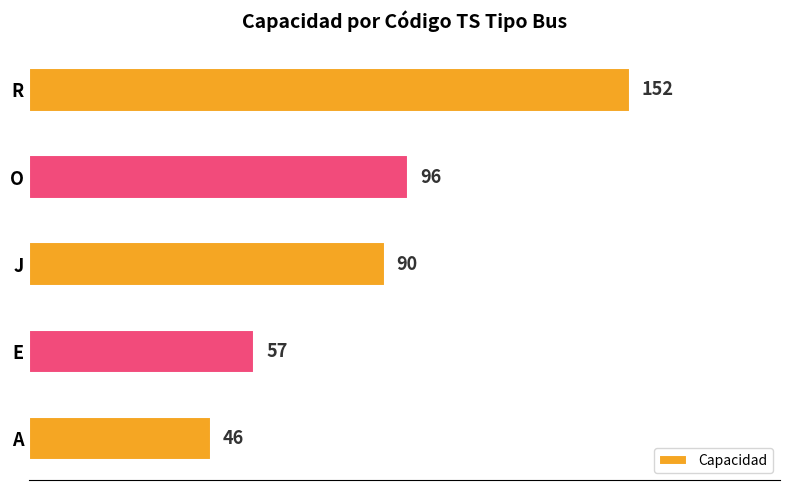

Are the bars grouped side by side (vs. stacked)?

No